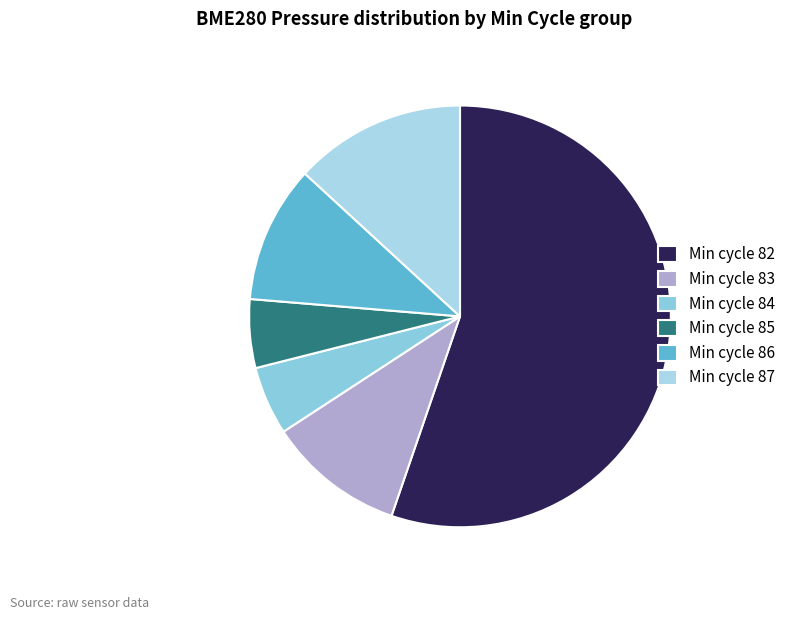

How many slices are in this pie chart?

6